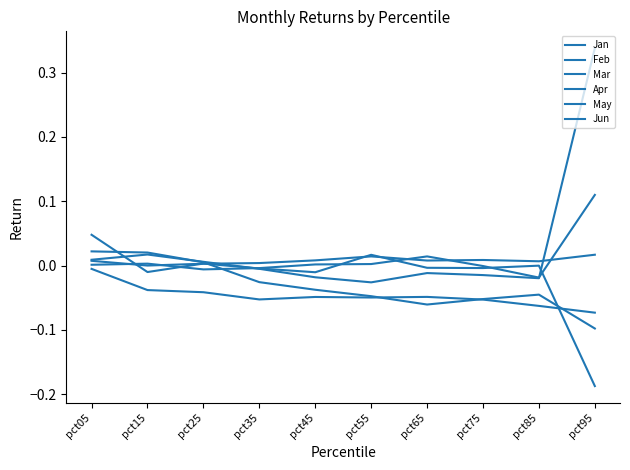

Is the value of Feb at pct45 greater than the value of Mar at pct15?

No